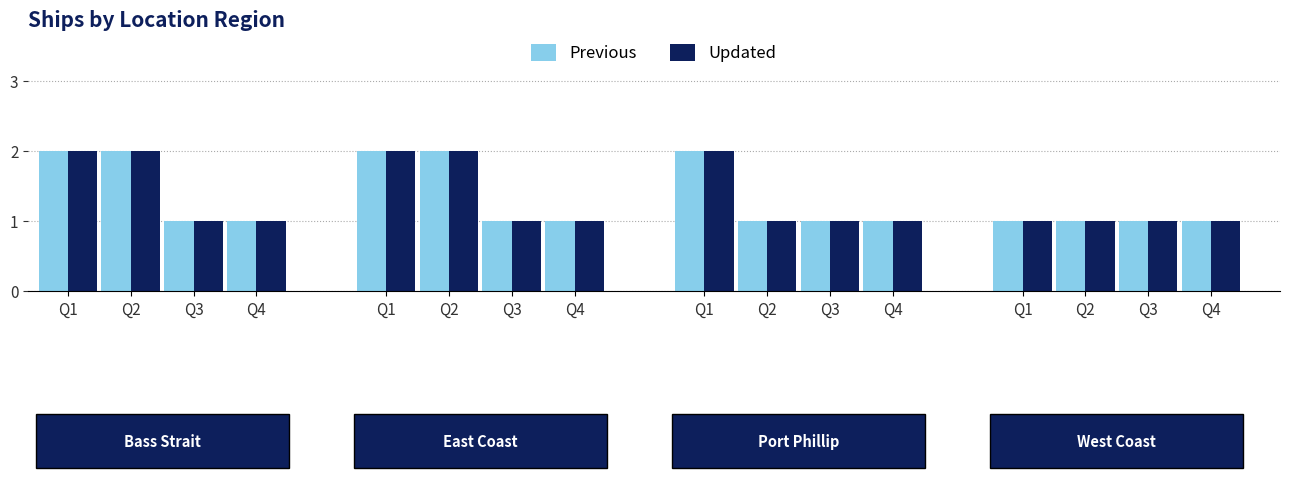

At which category is the sum across all series the highest?

1